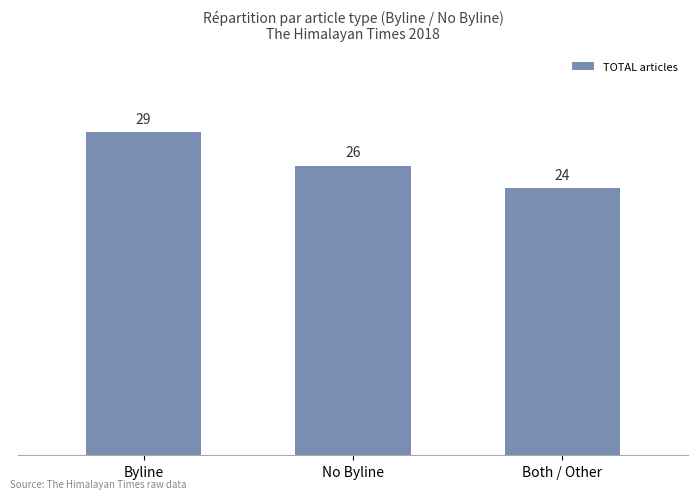

The value at No Byline is 40. True or false?

False